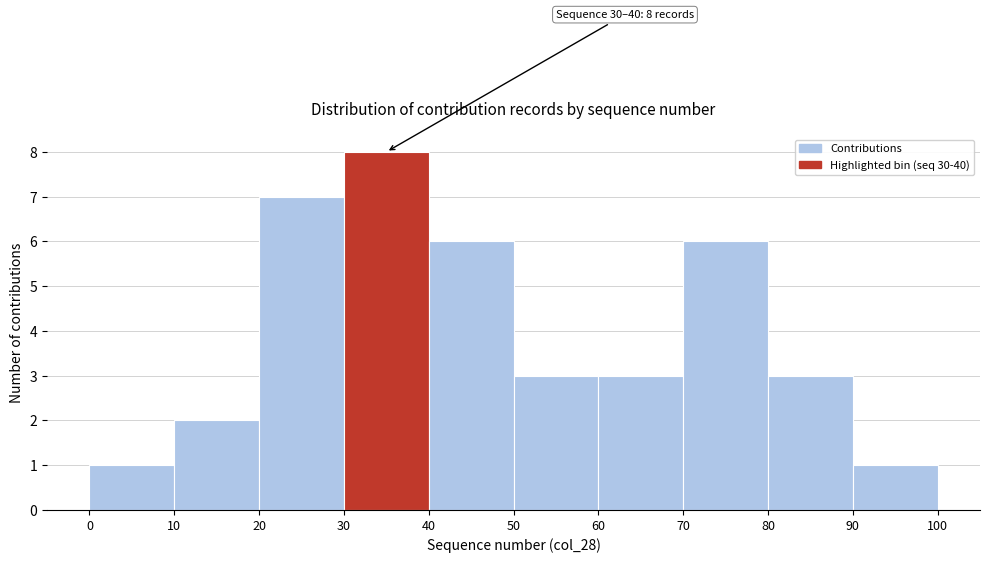

Over which range of the x-axis is the bar tallest?

30 to 40